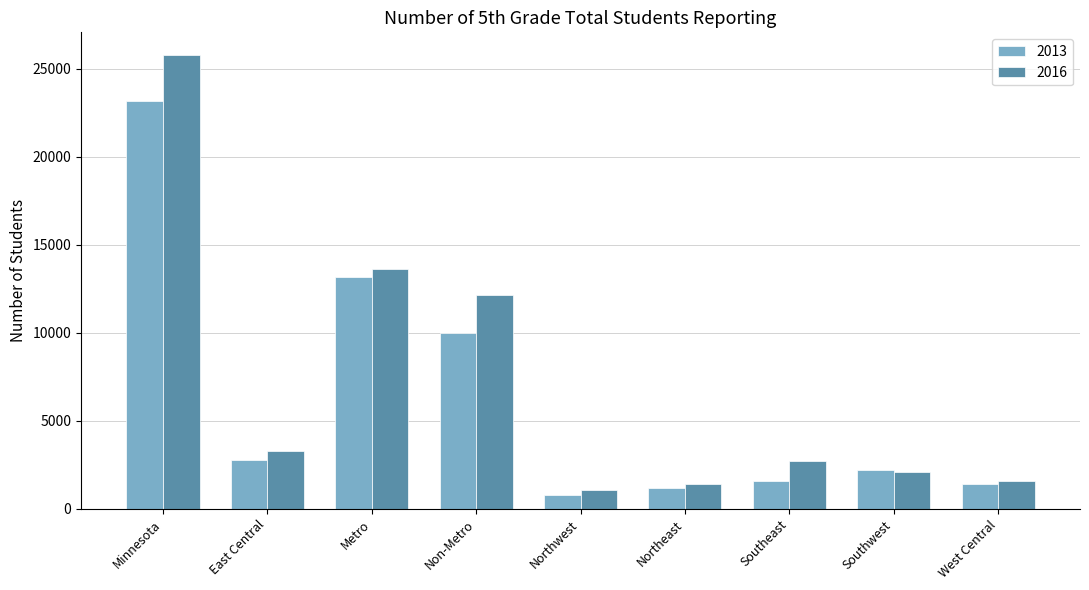

The value of 2016 at Minnesota is 25766. True or false?

True